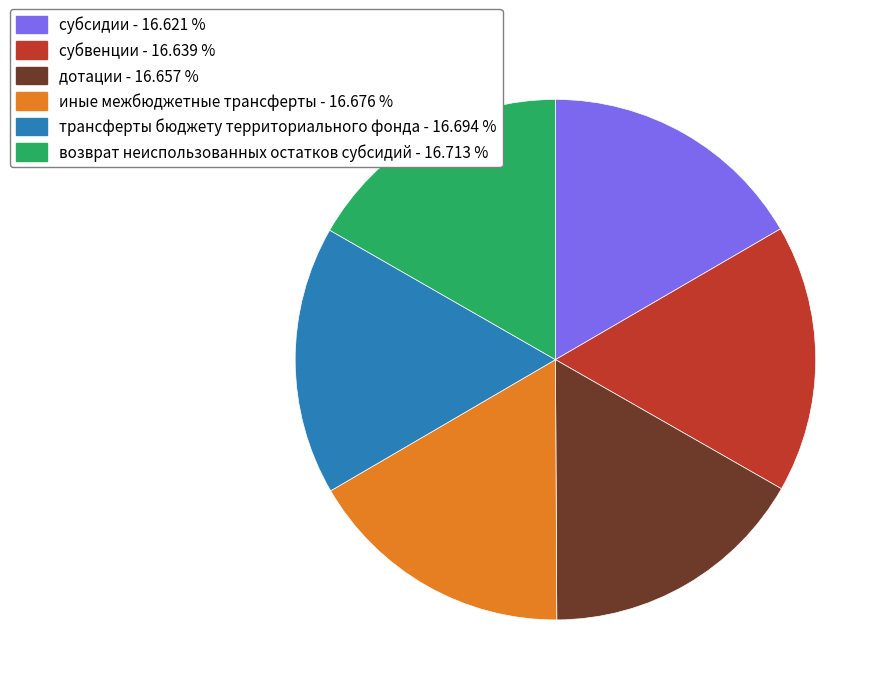

How many slices are in this pie chart?

6